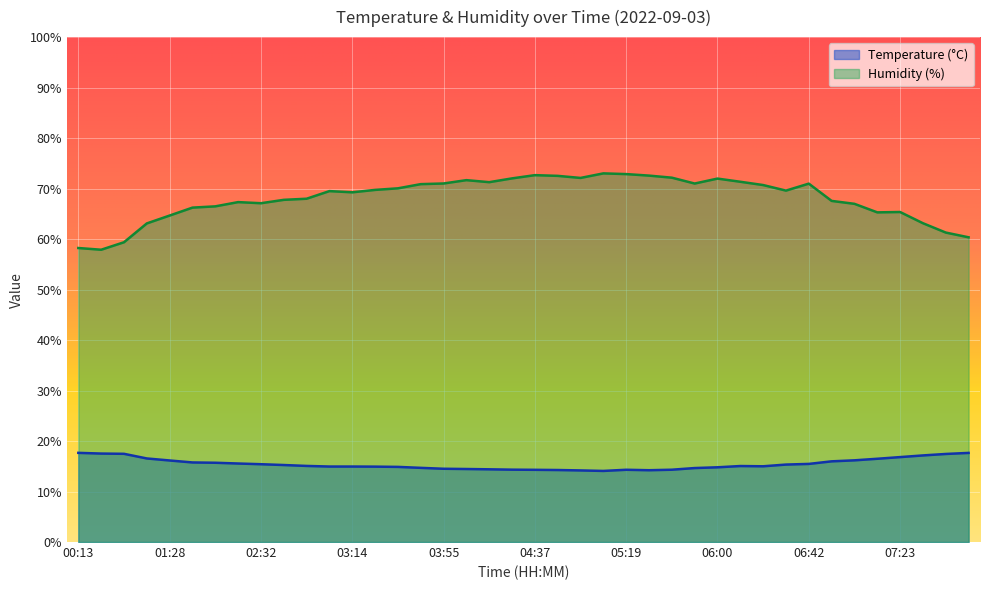

Reading left to right, transcribe all the data shown in this chart.

Temperature (°C): 00:13=17.7	00:24=17.5	00:34=17.5	01:06=16.6	01:28=16.1	02:01=15.8	02:12=15.7	02:22=15.6	02:32=15.4	02:43=15.2	02:53=15.1	03:03=14.9	03:14=14.9	03:24=14.9	03:35=14.9	03:45=14.7	03:55=14.5	04:06=14.5	04:16=14.4	04:27=14.3	04:37=14.3	04:48=14.3	04:58=14.2	05:08=14.1	05:19=14.3	05:29=14.2	05:39=14.3	05:50=14.7	06:00=14.8	06:11=15.1	06:21=15.0	06:31=15.3	06:42=15.5	06:52=16.0	07:02=16.2	07:13=16.5	07:23=16.8	07:34=17.1	07:44=17.4	07:54=17.6
Humidity (%): 00:13=58.2	00:24=57.9	00:34=59.4	01:06=63.1	01:28=64.7	02:01=66.2	02:12=66.5	02:22=67.3	02:32=67.1	02:43=67.8	02:53=68.0	03:03=69.5	03:14=69.3	03:24=69.7	03:35=70.0	03:45=70.9	03:55=71.0	04:06=71.7	04:16=71.3	04:27=72.0	04:37=72.7	04:48=72.5	04:58=72.1	05:08=73.0	05:19=72.9	05:29=72.6	05:39=72.2	05:50=71.0	06:00=72.0	06:11=71.3	06:21=70.7	06:31=69.6	06:42=71.0	06:52=67.6	07:02=67.0	07:13=65.3	07:23=65.4	07:34=63.1	07:44=61.3	07:54=60.4